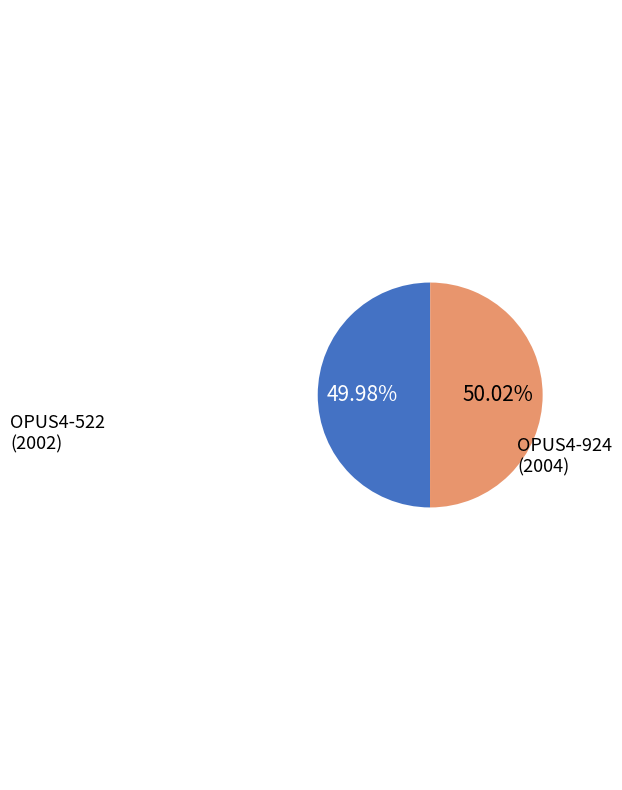

Approximately how many times larger is the value at OPUS4-924 (2004) compared to OPUS4-522 (2002)?

1.0